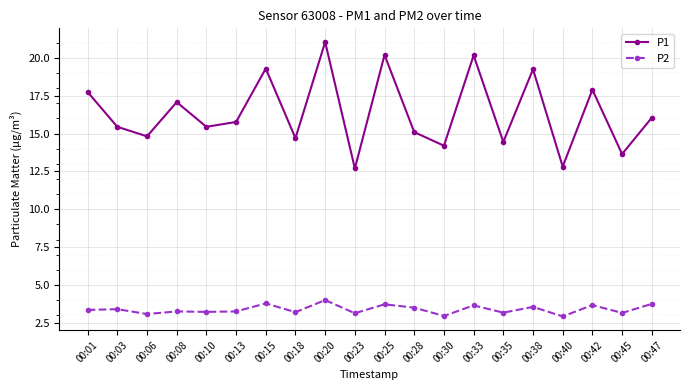

Which series has the largest total across all categories?

P1